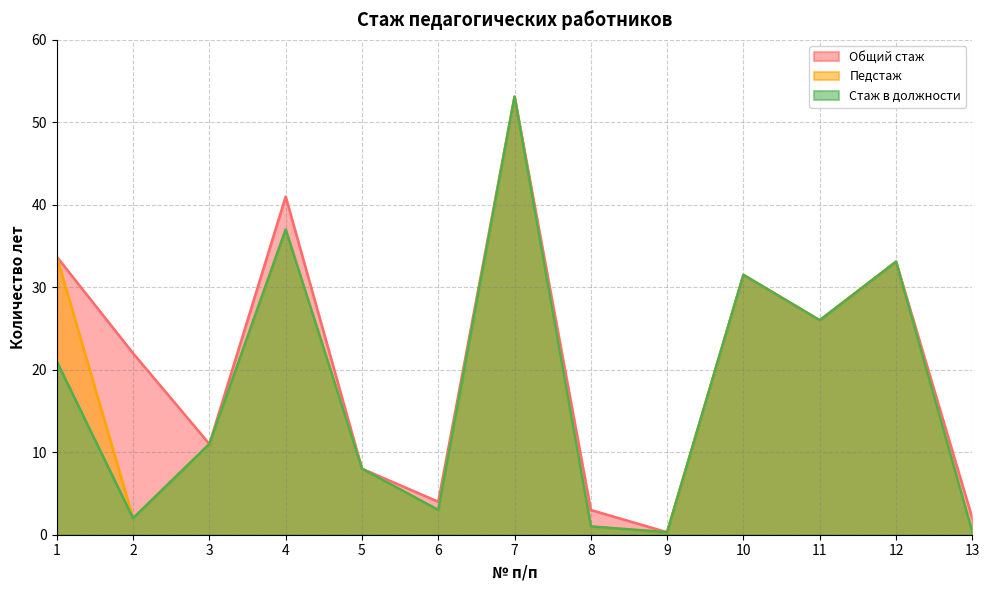

At which category does Стаж в должности reach its first local valley?

2